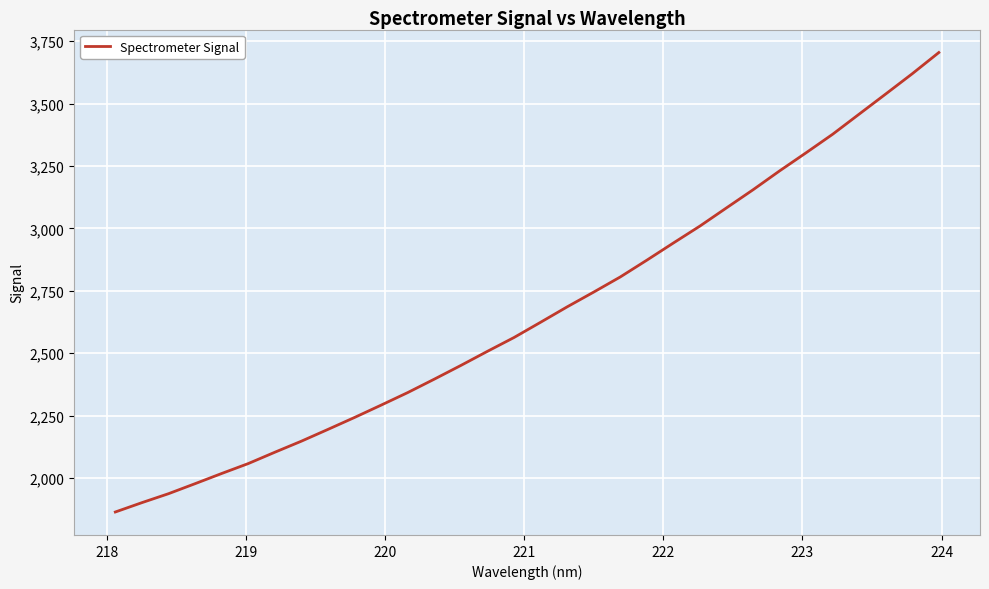

What is the difference between the maximum and minimum values?

1840.4